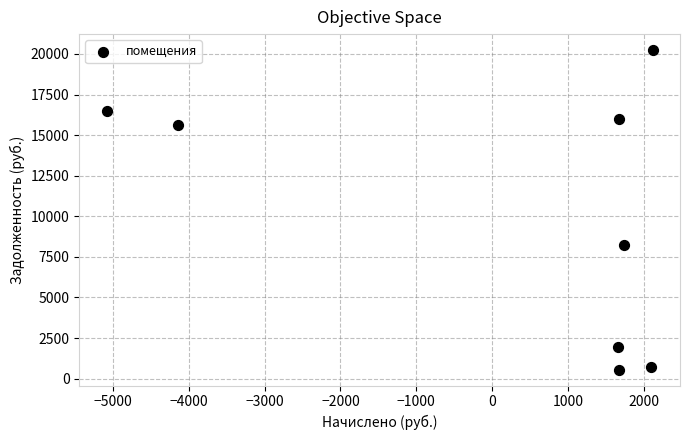

What Y value in the scatter plot is closest to 10397?

8199.8